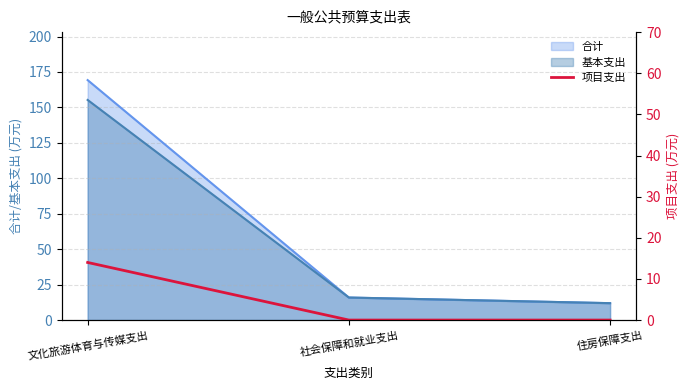

The chart shows a value of 7 at 住房保障支出. True or false?

False